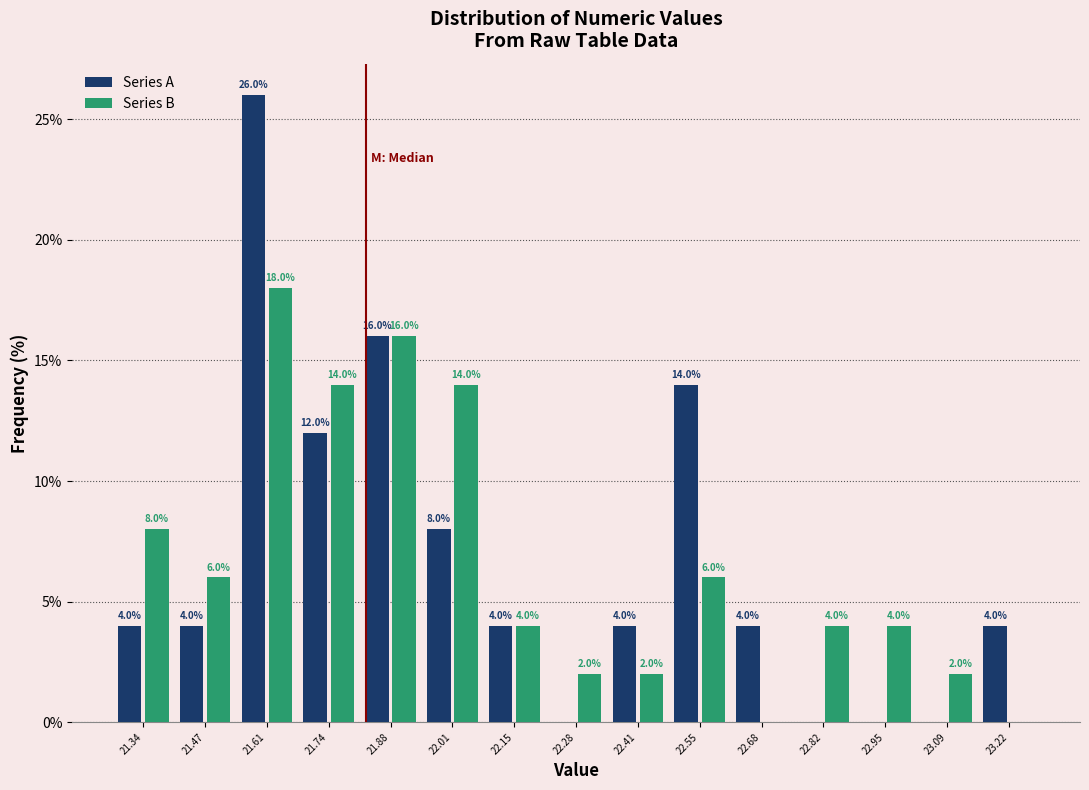

In the Series B series, which range on the x-axis has the tallest bar?

21.54 to 21.68